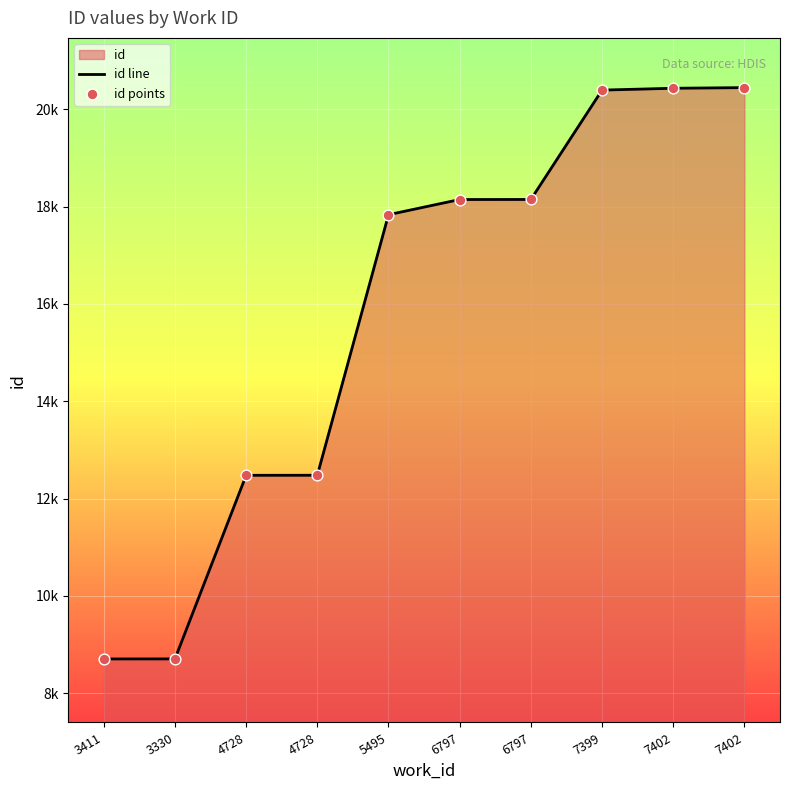

Which series has the largest Y range (max minus min)?

id line